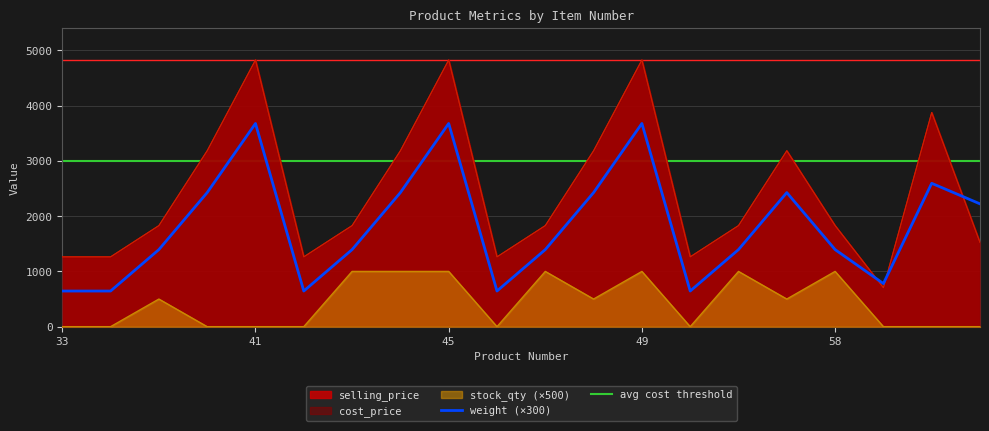

At which category is the sum across all series the highest?

45